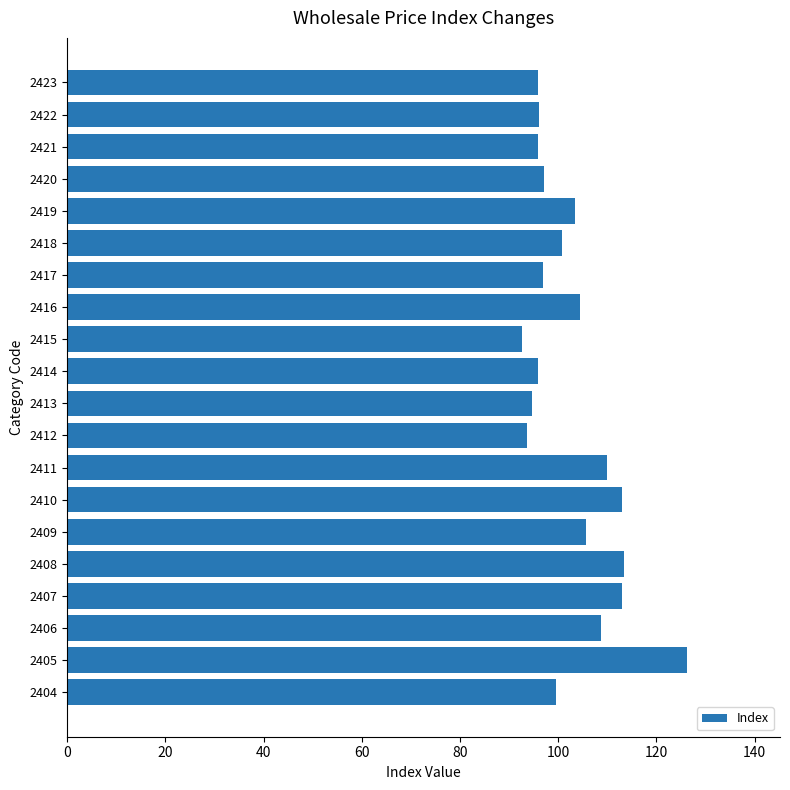

What is the difference between the maximum and minimum values?

33.5